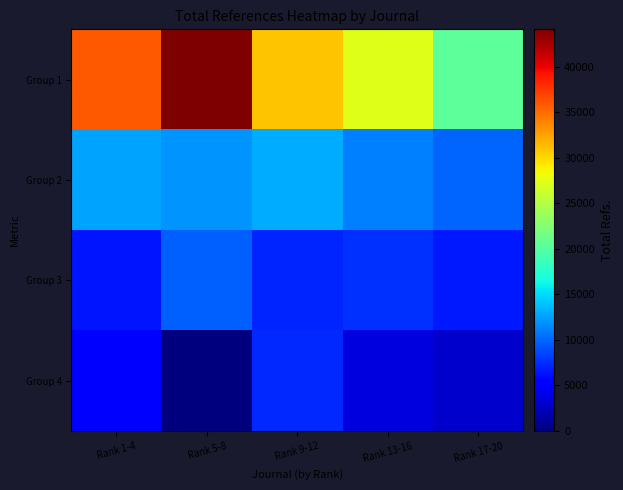

Which has a higher value, Rank 17-20 or Rank 9-12?

Rank 9-12